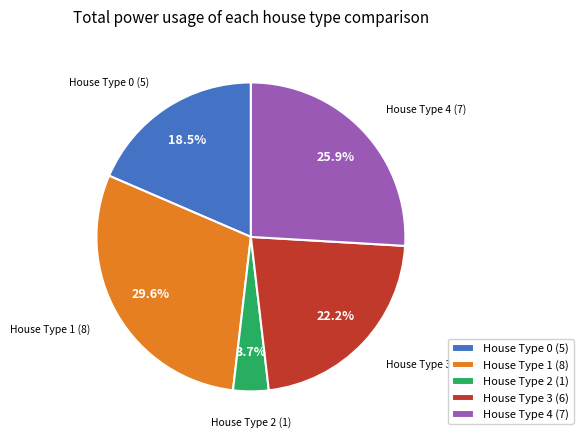

Which category has the biggest portion of the pie?

House Type 1 (8)